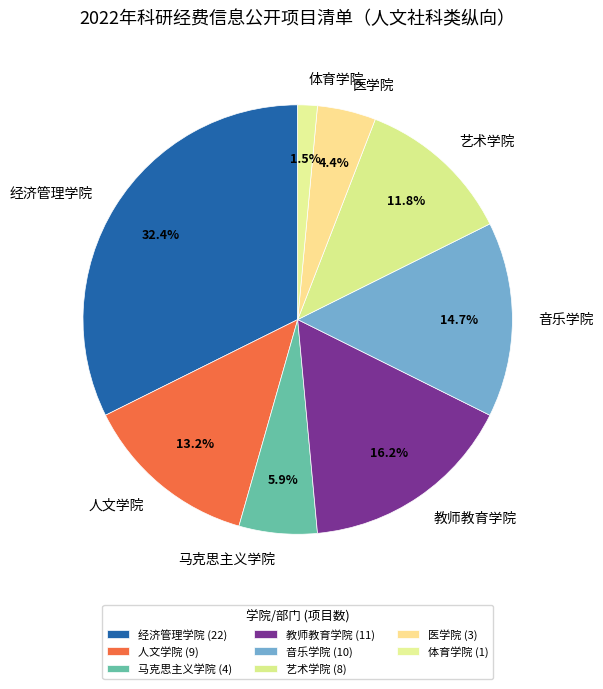

What percentage do 教师教育学院 and 音乐学院 together represent?

30.9%